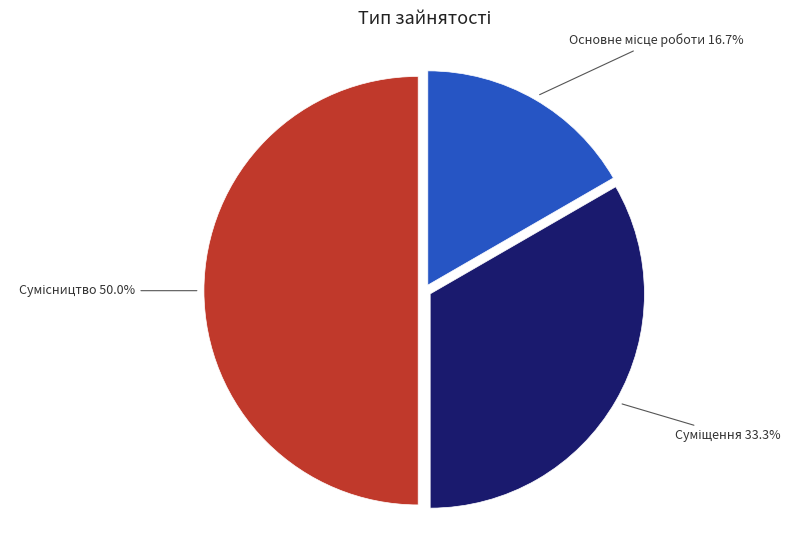

Do Сумісництво and Основне місце роботи together represent more than half of the pie?

Yes